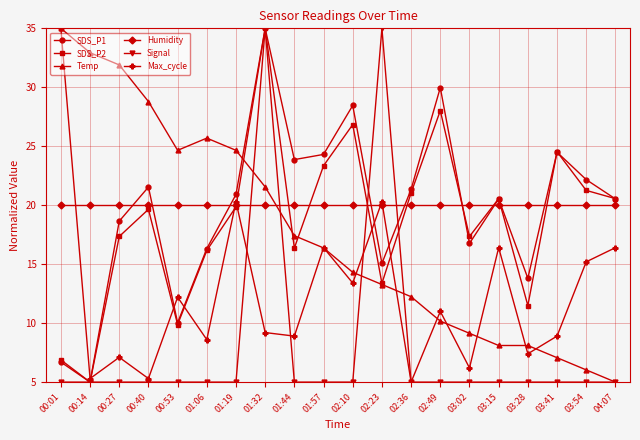

Is it true that Max_cycle equals 2.7 at 00:53?

False